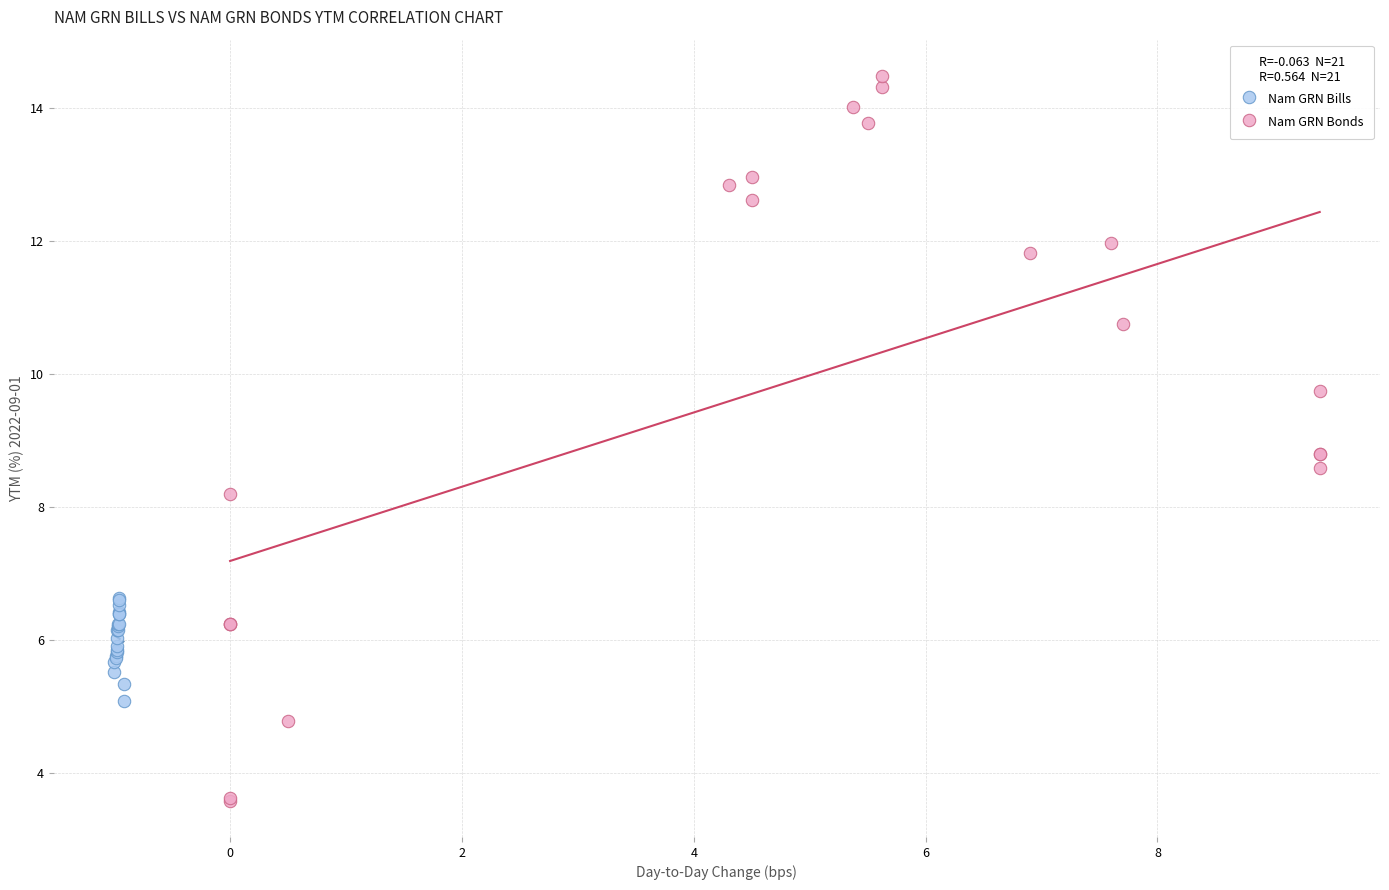

Which series reaches the minimum Y coordinate?

Nam GRN Bonds